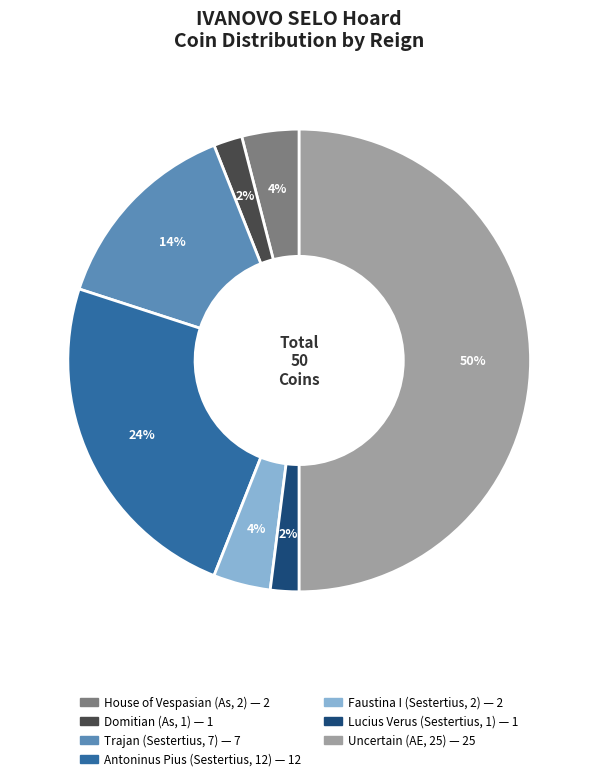

Is it true that Uncertain (AE, 25) is 50% of the pie?

True